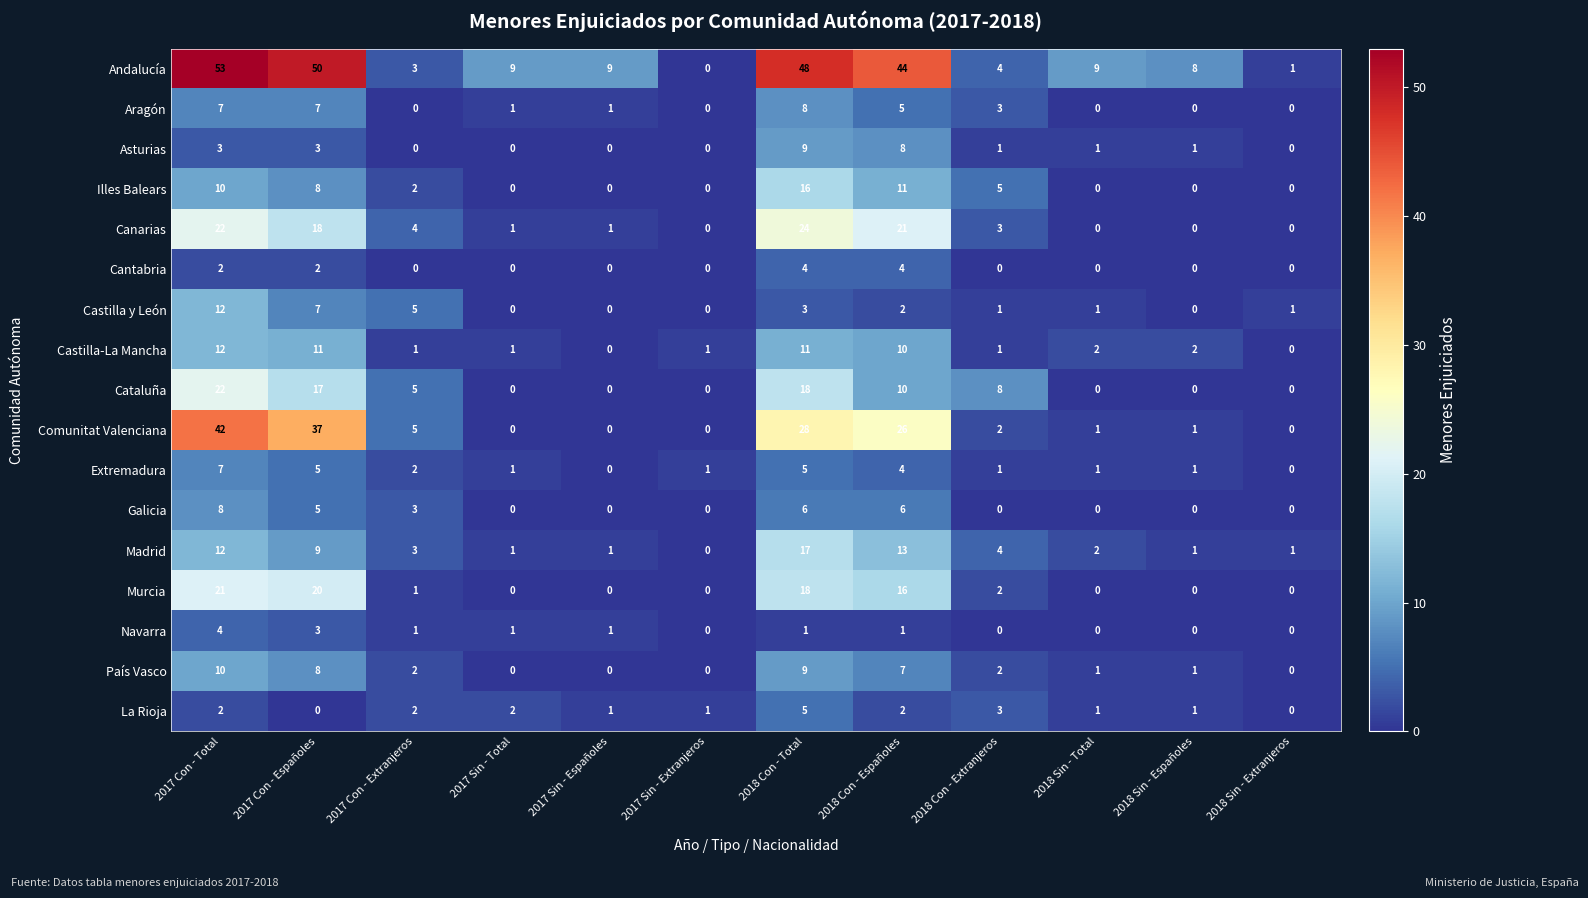

What is the difference between the maximum and minimum values in the Cantabria series?

4